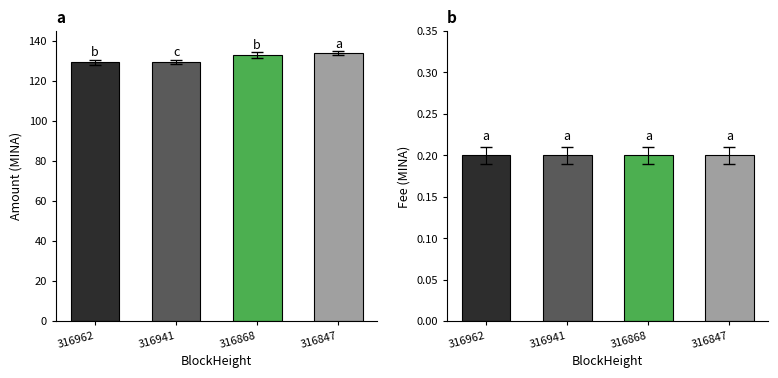

Where is Fee nearest to the value 0?

316962